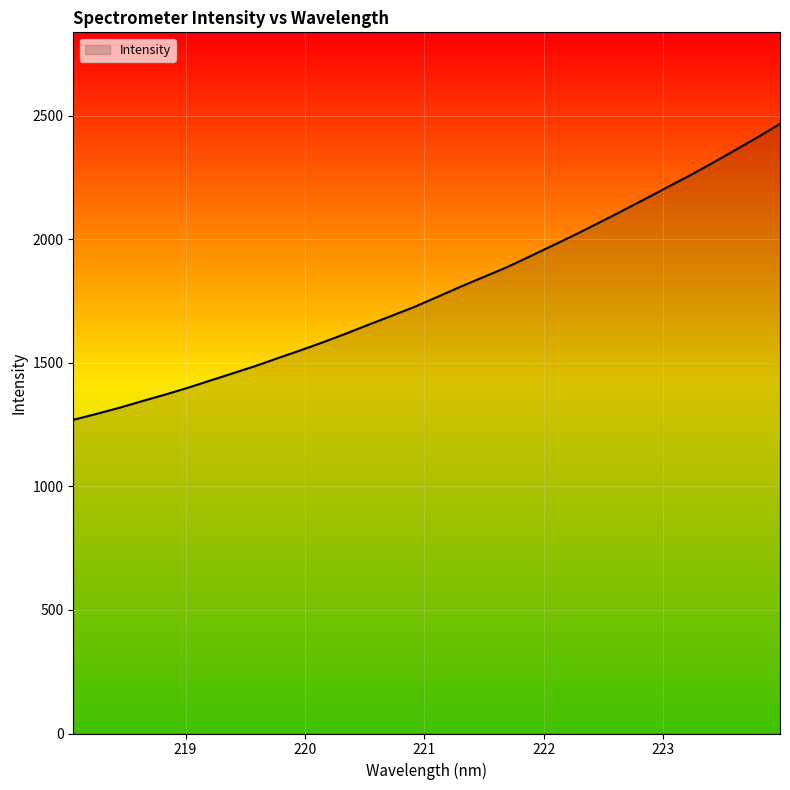

Reading right to left, list all the values displayed in this chart.

2468.3	2412.8	2360.2	2307.9	2257.1	2209.0	2160.3	2112.3	2065.3	2019.0	1974.7	1930.7	1887.2	1848.5	1809.7	1769.0	1728.9	1692.5	1656.9	1620.8	1585.7	1552.6	1520.7	1488.2	1458.5	1428.7	1398.9	1371.4	1345.1	1318.0	1293.4	1269.9